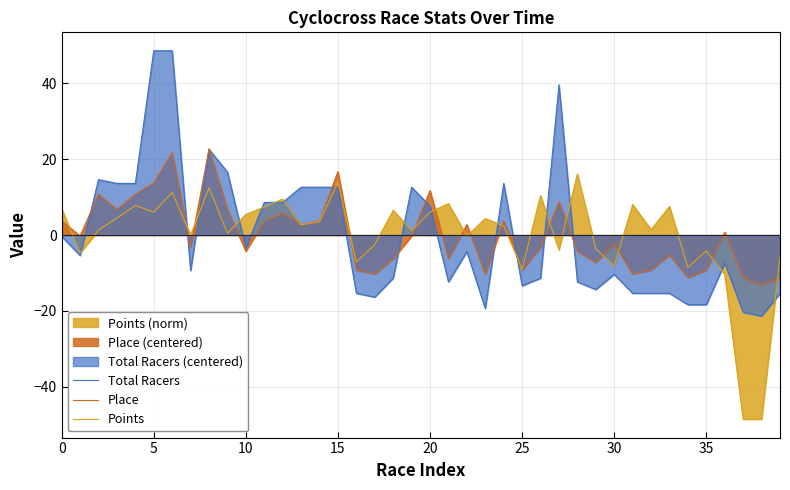

What is the minimum value for Total Racers?

-21.4